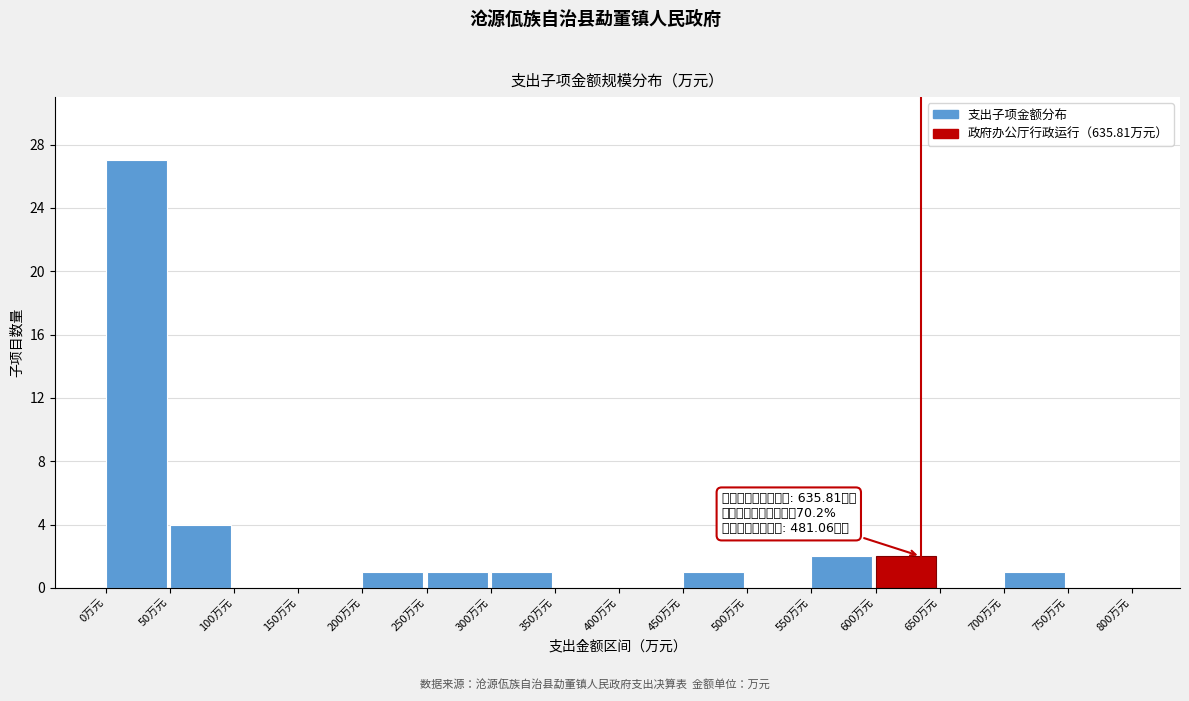

Over which range of the x-axis is the bar tallest?

0 to 50